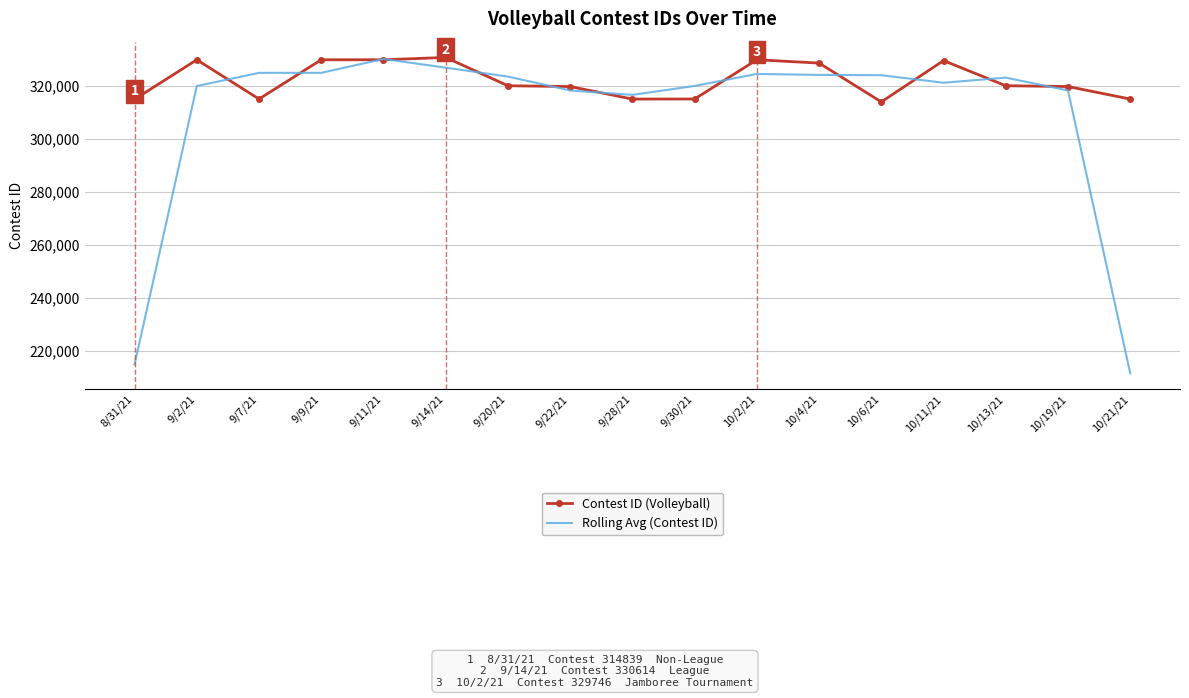

What is the total value across all series at 9/14/21?

657382.3